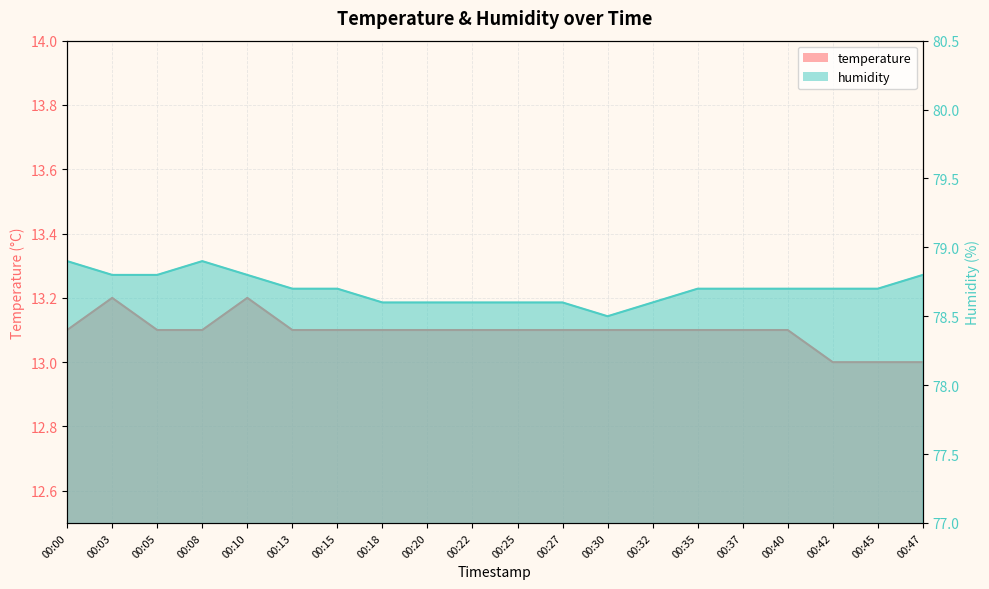

Which series changed the most between 00:37 and 00:45?

temperature